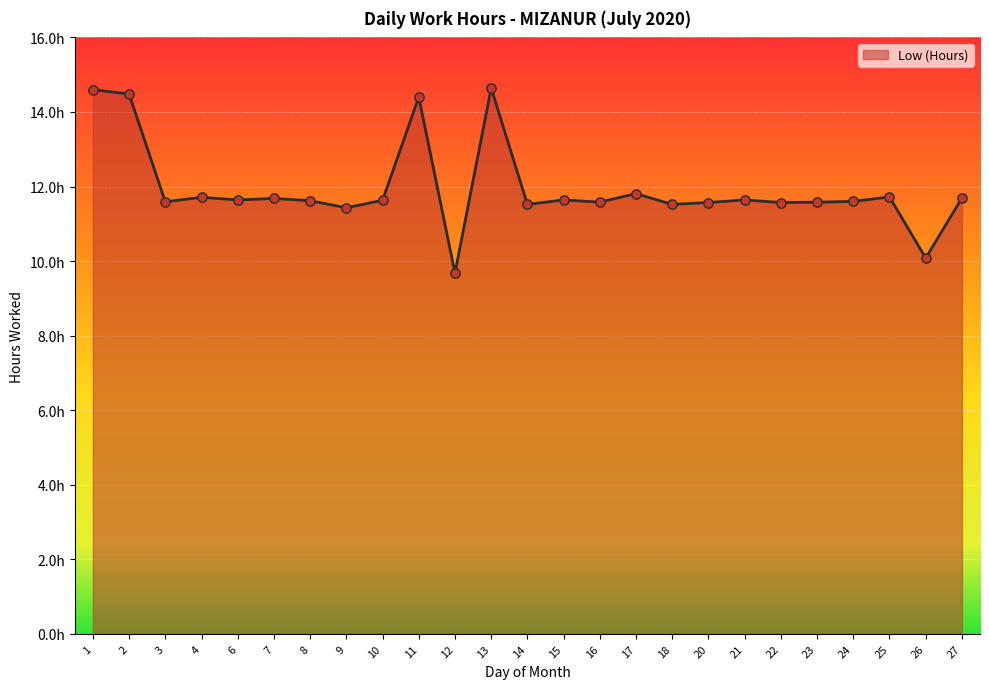

Is this an area chart (filled region under the line)?

Yes